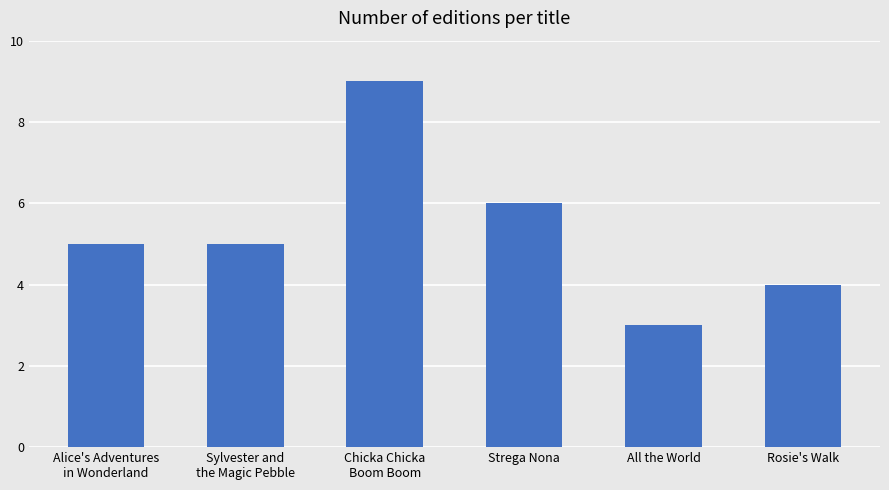

What value does the data have at Rosie's Walk?

4